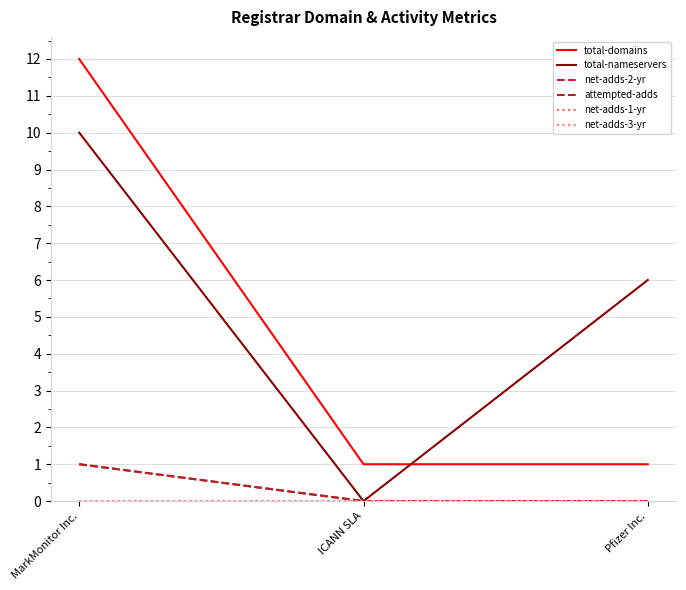

At MarkMonitor Inc., list the series in order from largest to smallest.

total-domains, total-nameservers, net-adds-2-yr, attempted-adds, net-adds-1-yr, net-adds-3-yr